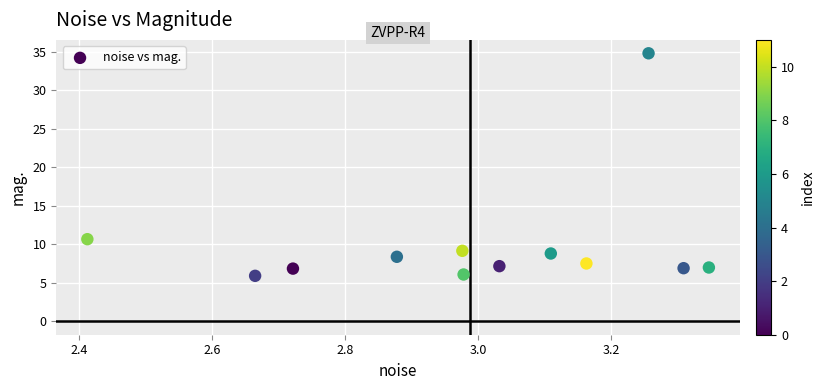

What Y value in the scatter plot is closest to 20?

10.7